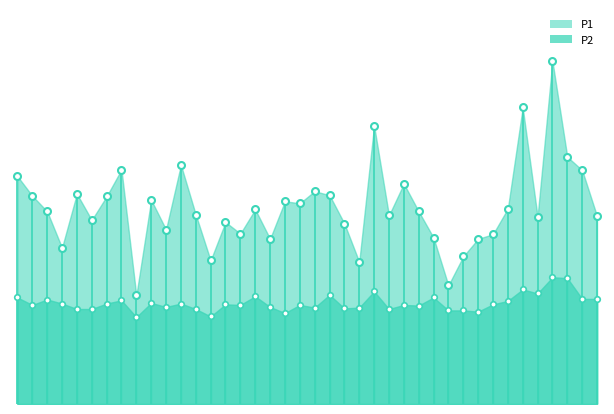

Read the P2 value at 01:40.

6.2